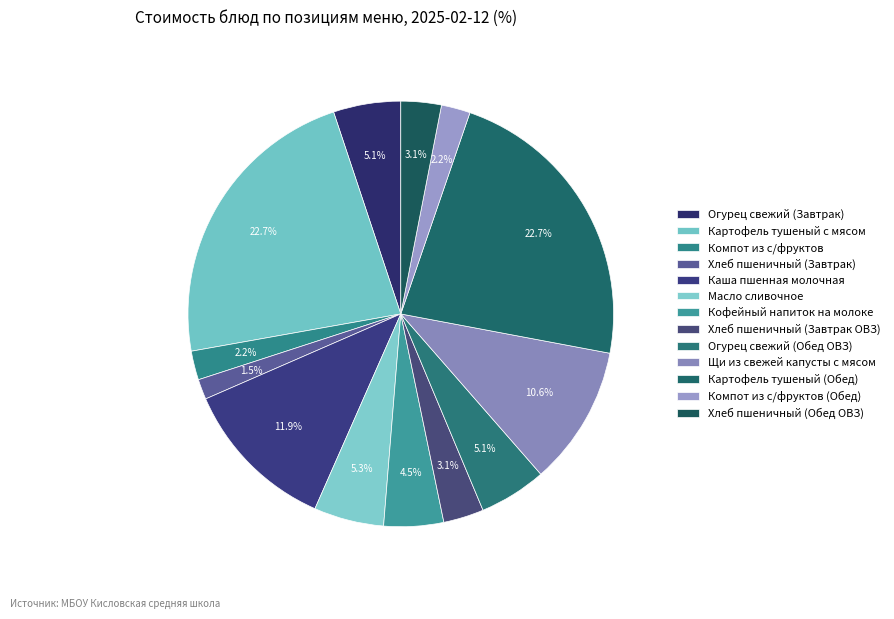

The Компот из с/фруктов (Обед) slice represents 1% of the pie. True or false?

False